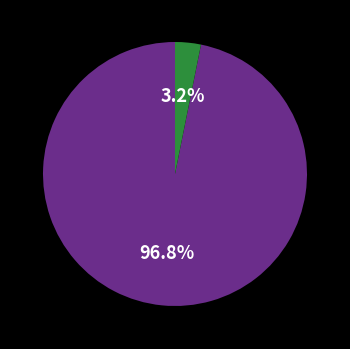

Is there any slice that represents more than half of the pie?

Yes